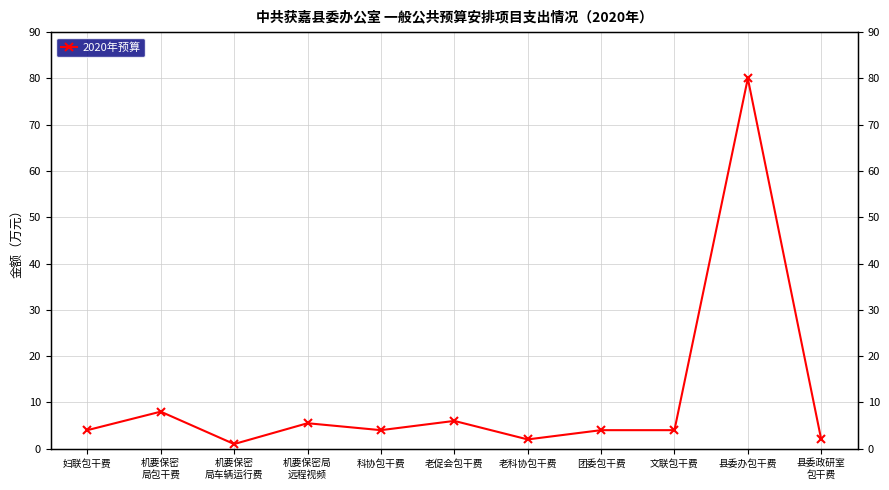

The chart shows a value of 5.5 at 机要保密局
远程视频. True or false?

True